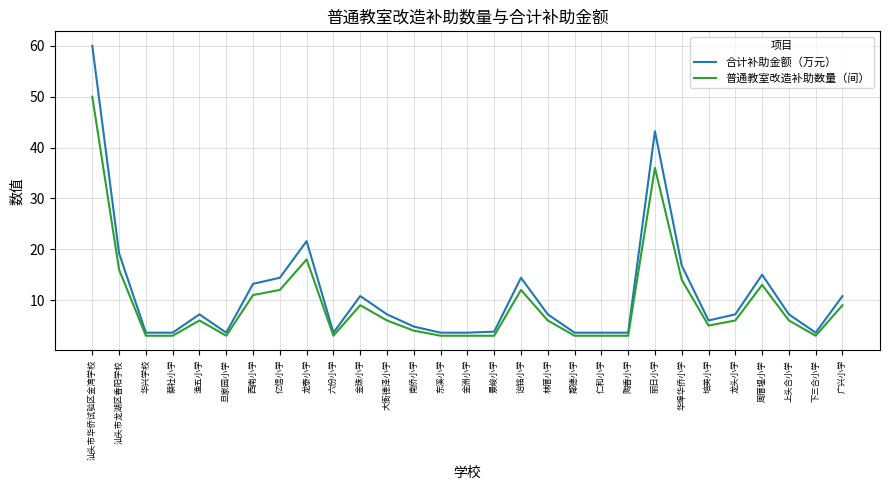

True or false: 合计补助金额（万元） and 普通教室改造补助数量（间） intersect in this chart.

False